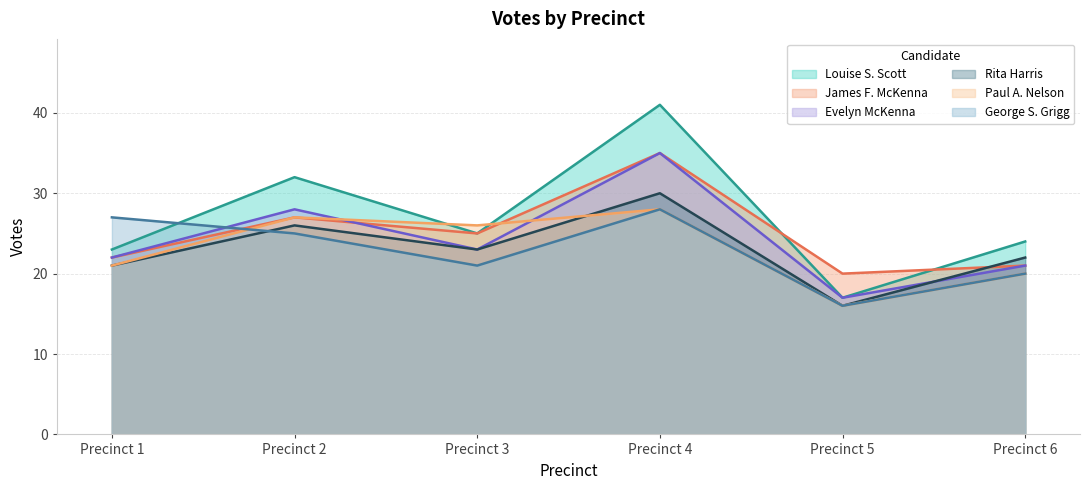

Rank the categories by Evelyn McKenna value from highest to lowest.

Precinct 4, Precinct 2, Precinct 3, Precinct 1, Precinct 6, Precinct 5